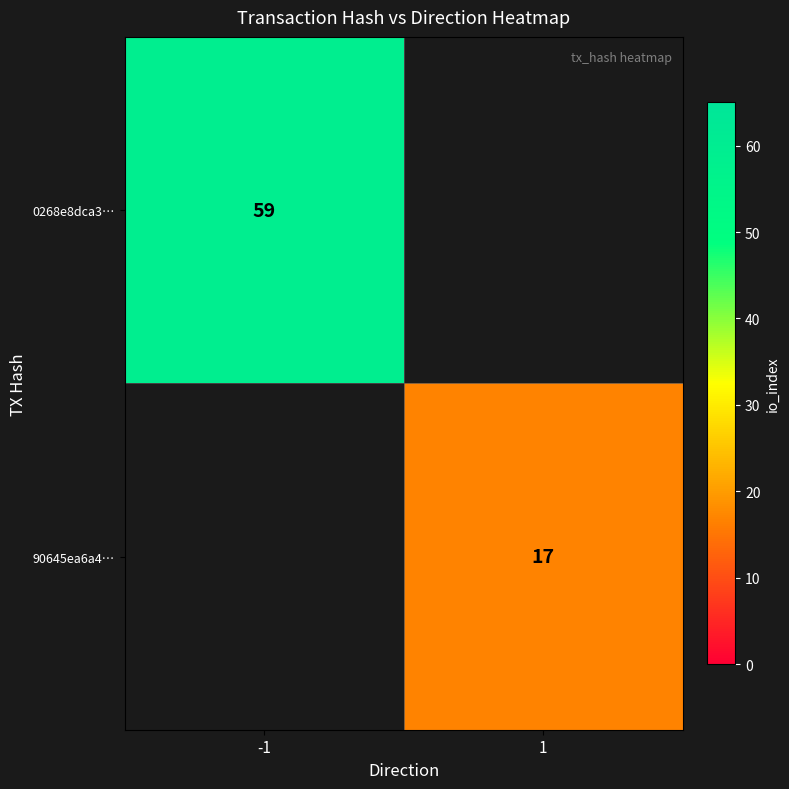

Is the value of 90645ea6a4… at 1 greater than the value of 0268e8dca3… at -1?

No